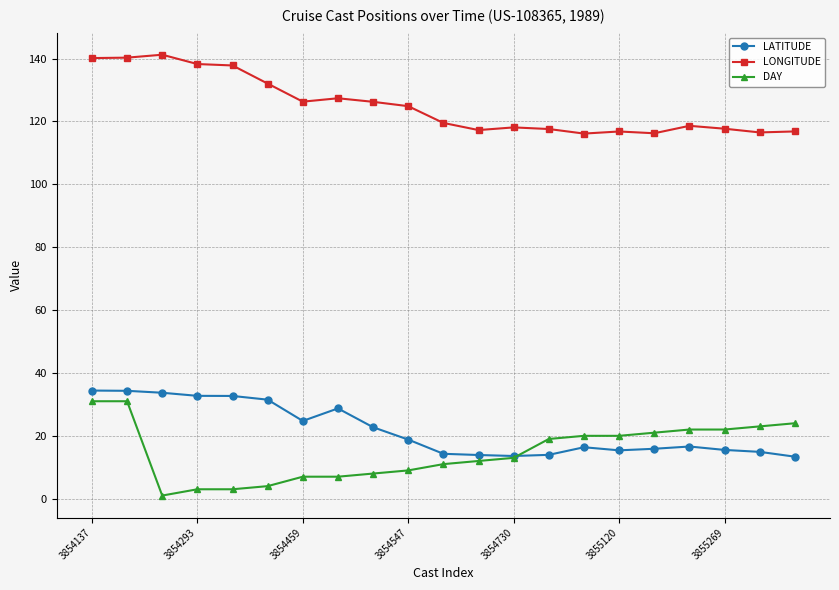

What is the minimum value for LATITUDE?

13.4